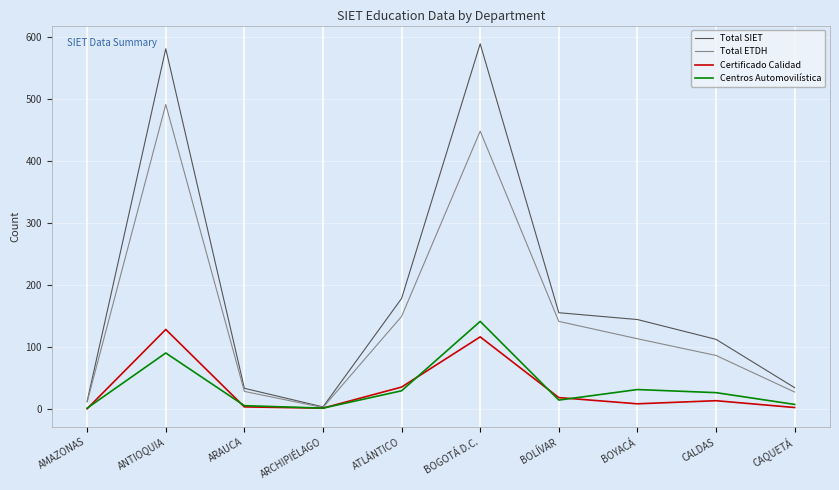

What is the greatest value displayed?

589